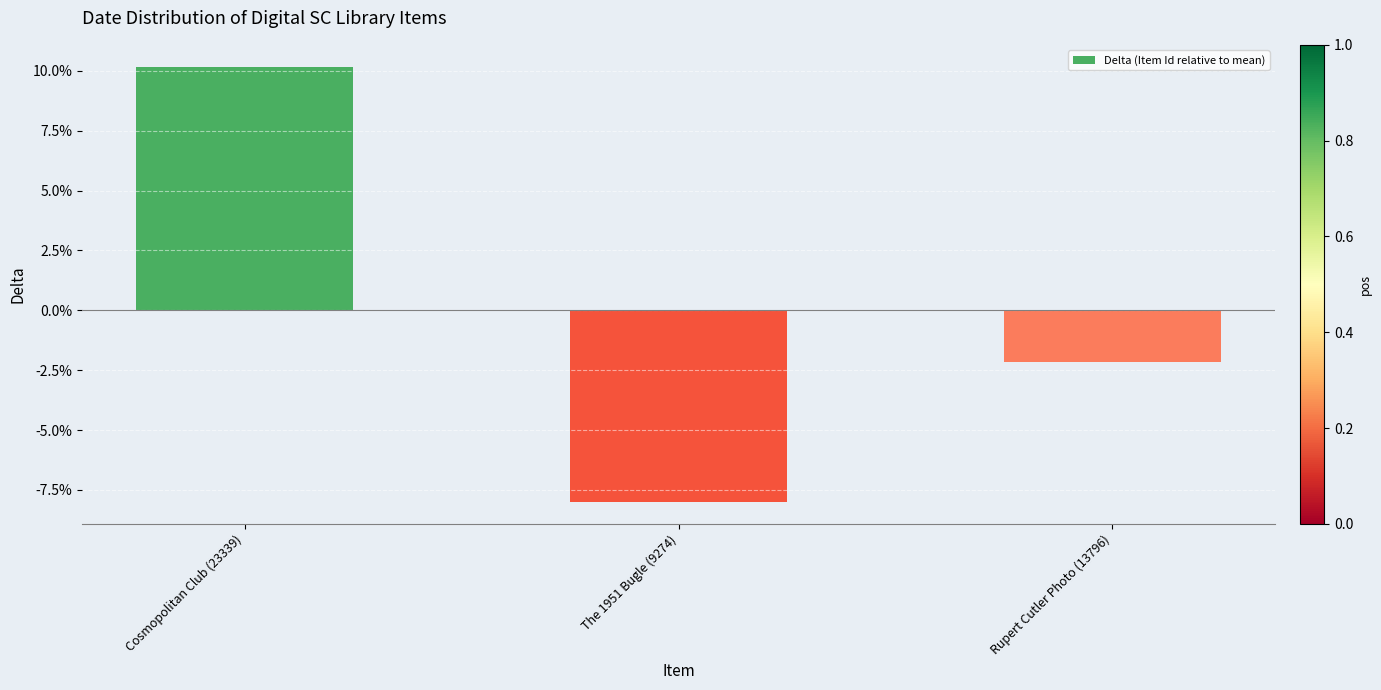

The chart shows a value of 0.1 at Cosmopolitan Club (23339). True or false?

True